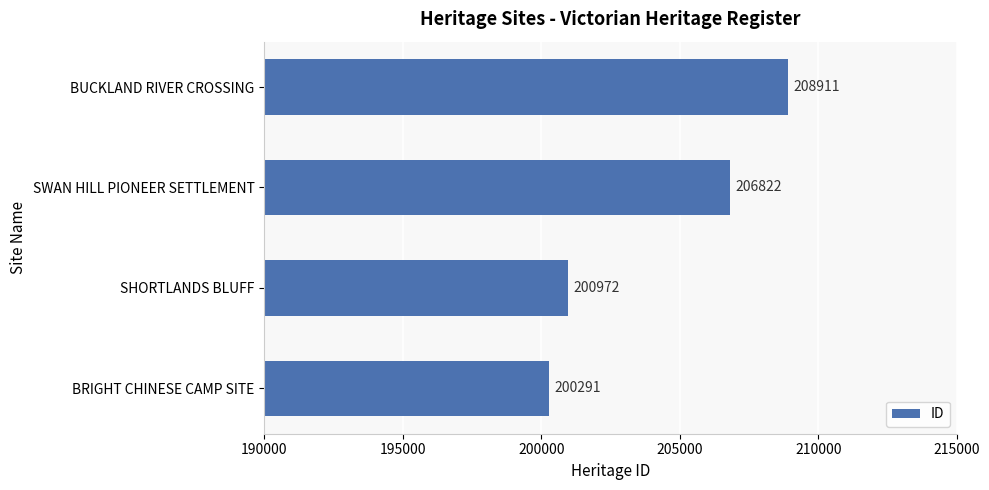

How many bars are there in total?

4